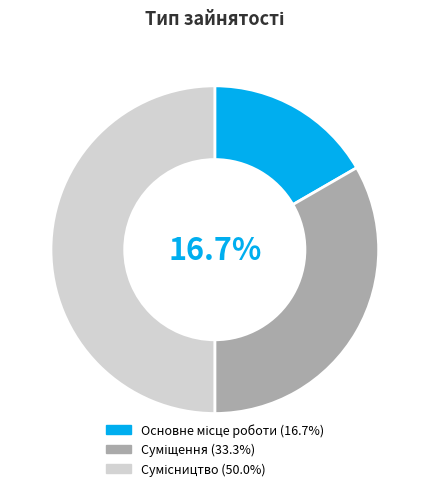

The Основне місце роботи slice represents 17% of the pie. True or false?

True